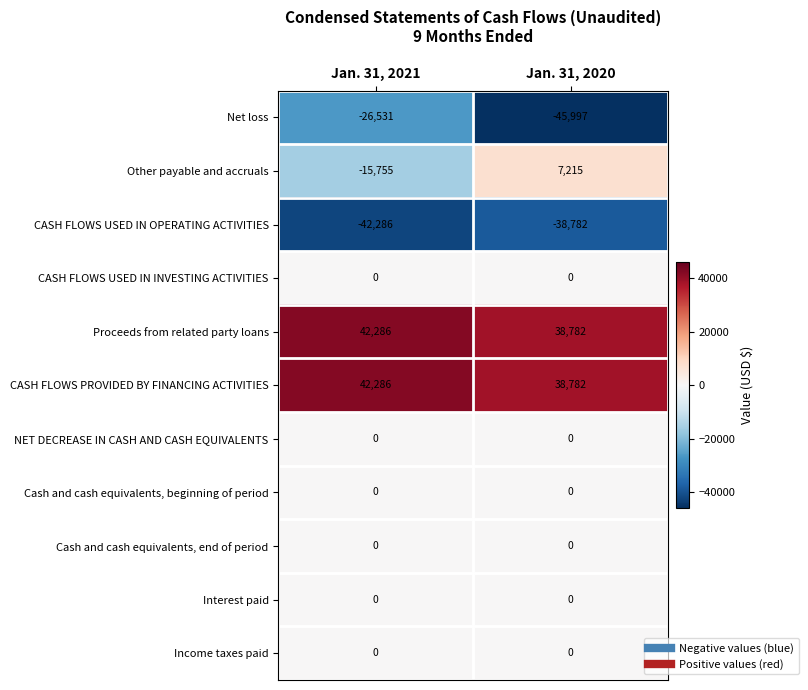

How many distinct data groups are displayed?

11